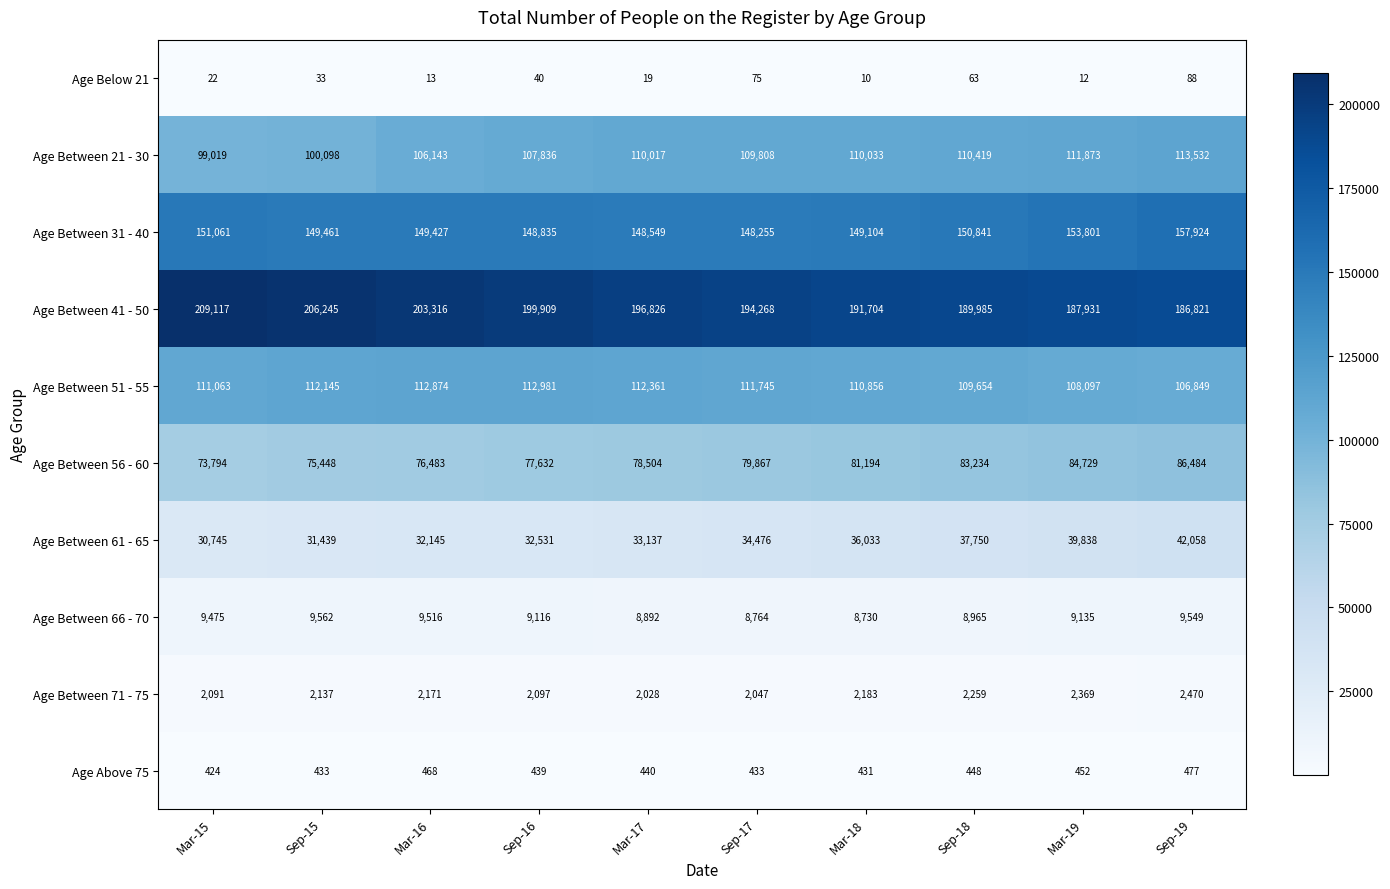

Rank the series at Mar-19 from lowest to highest value.

Age Below 21, Age Above 75, Age Between 71 - 75, Age Between 66 - 70, Age Between 61 - 65, Age Between 56 - 60, Age Between 51 - 55, Age Between 21 - 30, Age Between 31 - 40, Age Between 41 - 50